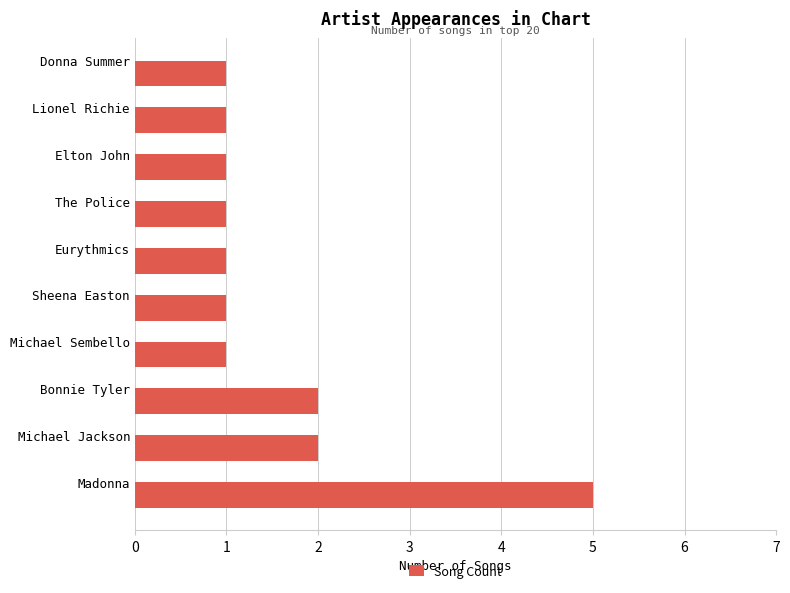

What is the greatest value displayed?

5